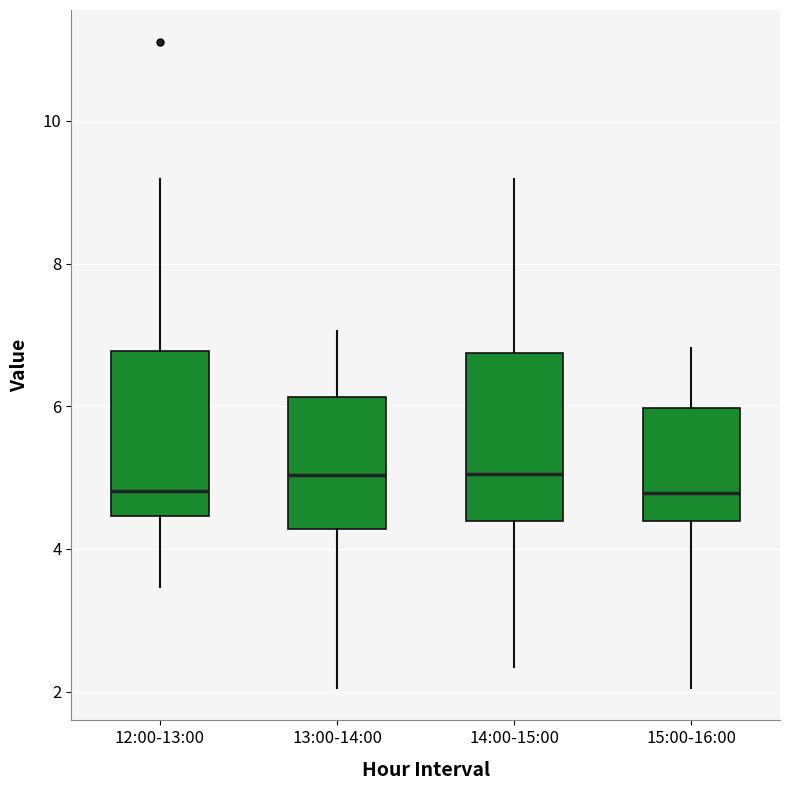

Reading left to right, transcribe this box plot: for each box, give where its median line is, the range the box spans, and where its two whiskers end, as read against the y-axis. The values are not printed on the chart, so give them approximately, as read against the axis.

12:00-13:00: median 4.8, box 4.4 to 6.8, whiskers 3.4 to 9.2
13:00-14:00: median 5.0, box 4.2 to 6.2, whiskers 2.0 to 7.0
14:00-15:00: median 5.0, box 4.4 to 6.8, whiskers 2.4 to 9.2
15:00-16:00: median 4.8, box 4.4 to 6.0, whiskers 2.0 to 6.8